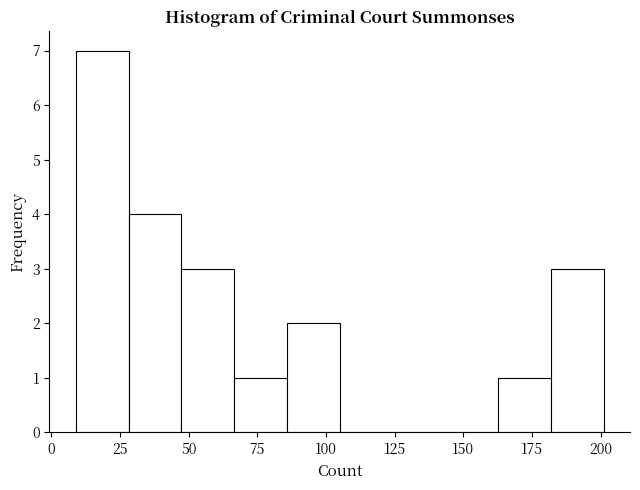

Around what value on the x-axis is the tallest bar? Give the approximate position of its centre, as read against the axis.

20